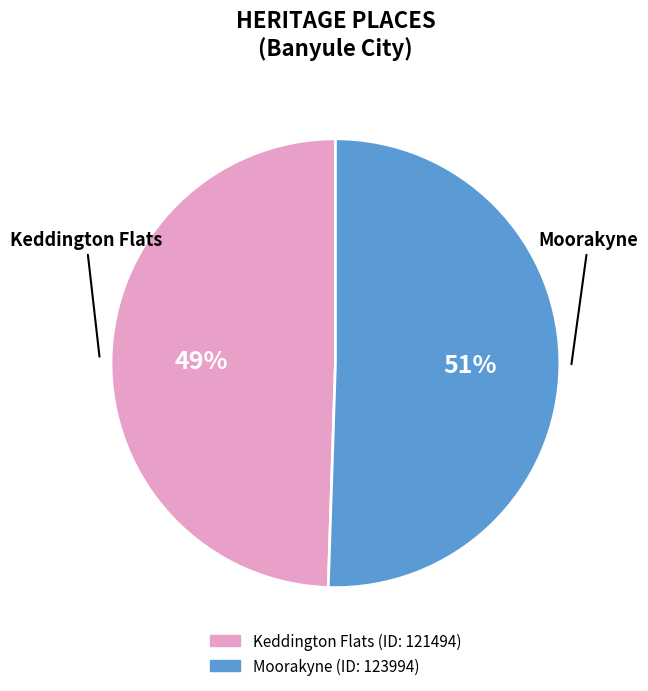

To the nearest percent, what percentage of the pie is Moorakyne?

51%